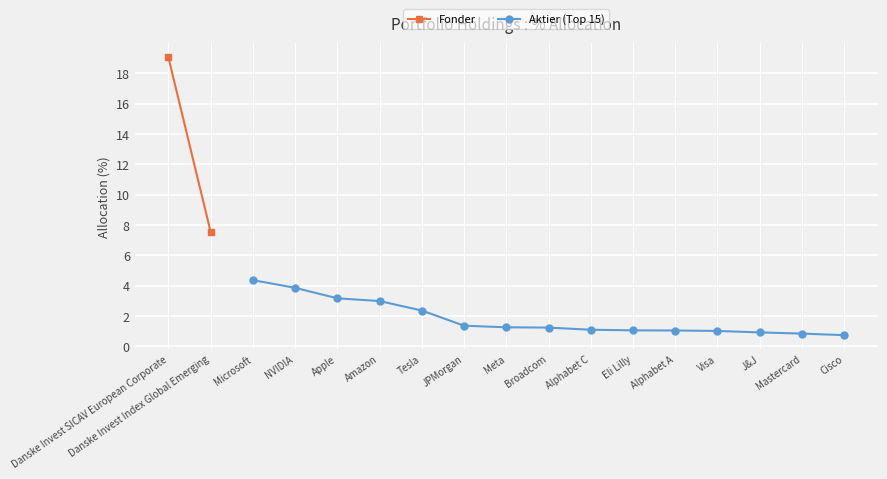

What is the lowest value of the Aktier (Top 15) series?

0.7